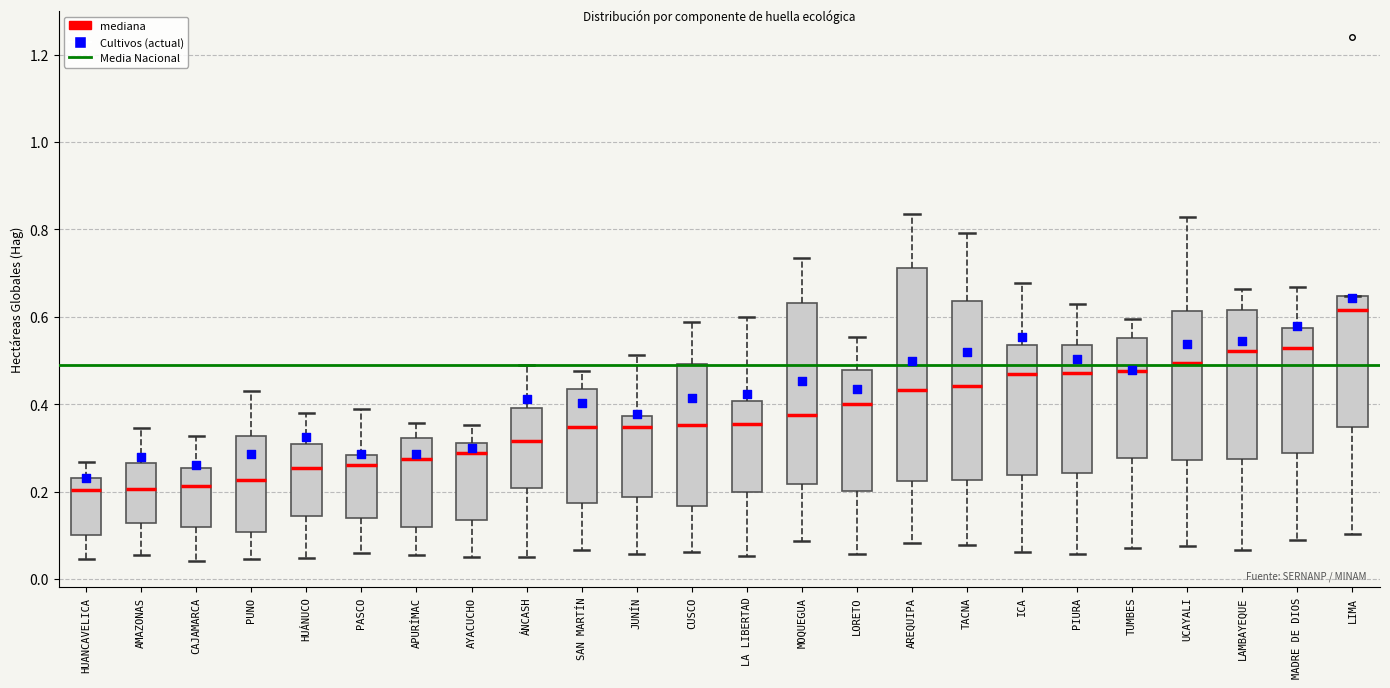

Reading left to right, read every box against the y-axis: the position of its median line, the range the box covers, and the ends of its whiskers. The values are not printed on the chart, so give them approximately, as read against the axis.

HUANCAVELICA: median 0.20, box 0.10 to 0.24, whiskers 0.04 to 0.26
AMAZONAS: median 0.20, box 0.12 to 0.26, whiskers 0.06 to 0.34
CAJAMARCA: median 0.22, box 0.12 to 0.26, whiskers 0.04 to 0.32
PUNO: median 0.22, box 0.10 to 0.32, whiskers 0.04 to 0.44
HUÁNUCO: median 0.26, box 0.14 to 0.30, whiskers 0.04 to 0.38
PASCO: median 0.26, box 0.14 to 0.28, whiskers 0.06 to 0.38
APURÍMAC: median 0.28, box 0.12 to 0.32, whiskers 0.06 to 0.36
AYACUCHO: median 0.28, box 0.14 to 0.32, whiskers 0.04 to 0.36
ÁNCASH: median 0.32, box 0.20 to 0.40, whiskers 0.06 to 0.48
SAN MARTÍN: median 0.34, box 0.18 to 0.44, whiskers 0.06 to 0.48
JUNÍN: median 0.34, box 0.18 to 0.38, whiskers 0.06 to 0.52
CUSCO: median 0.36, box 0.16 to 0.50, whiskers 0.06 to 0.58
LA LIBERTAD: median 0.36, box 0.20 to 0.40, whiskers 0.06 to 0.60
MOQUEGUA: median 0.38, box 0.22 to 0.64, whiskers 0.08 to 0.74
LORETO: median 0.40, box 0.20 to 0.48, whiskers 0.06 to 0.56
AREQUIPA: median 0.44, box 0.22 to 0.72, whiskers 0.08 to 0.84
TACNA: median 0.44, box 0.22 to 0.64, whiskers 0.08 to 0.80
ICA: median 0.48, box 0.24 to 0.54, whiskers 0.06 to 0.68
PIURA: median 0.48, box 0.24 to 0.54, whiskers 0.06 to 0.62
TUMBES: median 0.48, box 0.28 to 0.56, whiskers 0.08 to 0.60
UCAYALI: median 0.50, box 0.28 to 0.62, whiskers 0.08 to 0.82
LAMBAYEQUE: median 0.52, box 0.28 to 0.62, whiskers 0.06 to 0.66
MADRE DE DIOS: median 0.52, box 0.28 to 0.58, whiskers 0.10 to 0.66
LIMA: median 0.62, box 0.34 to 0.64, whiskers 0.10 to 0.64